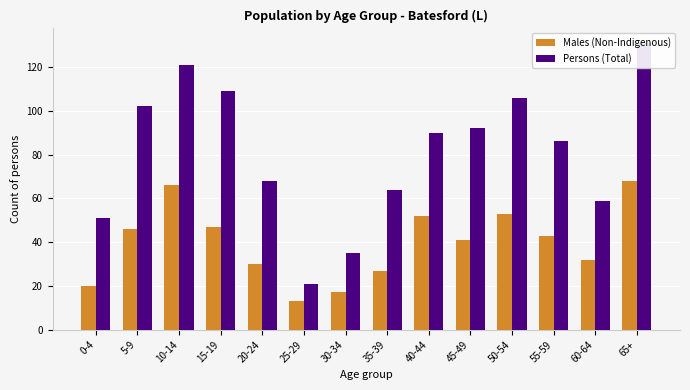

Which has a higher value, 10-14 or 65+?

65+